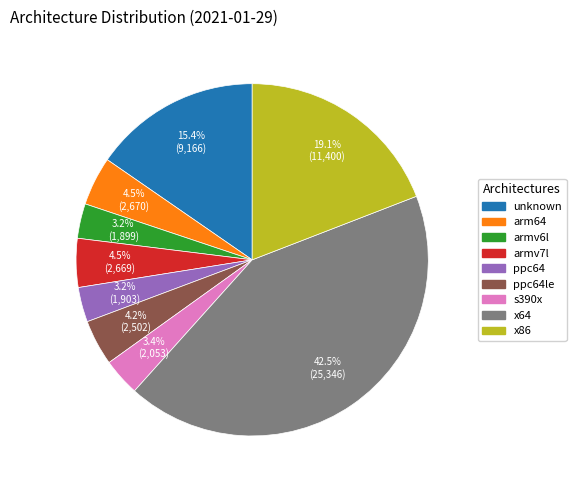

Does any single category account for the majority?

No